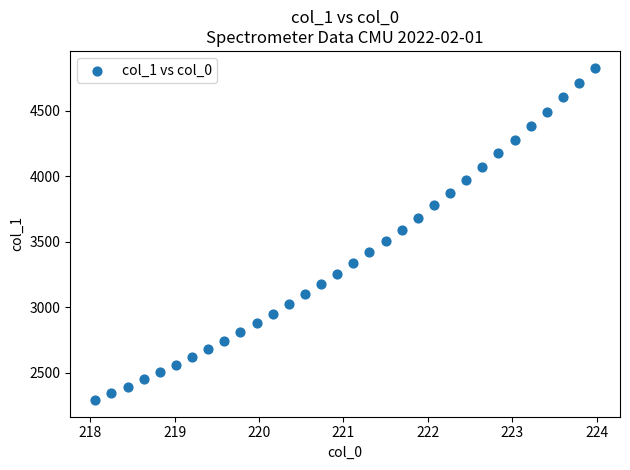

What is the range of X values (max minus min)?

5.9